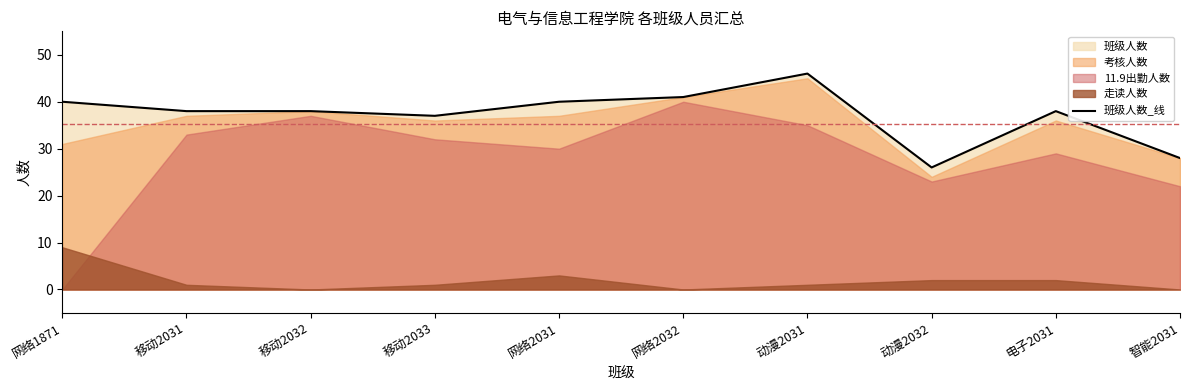

Is it true that the value at 移动2033 is 37?

True